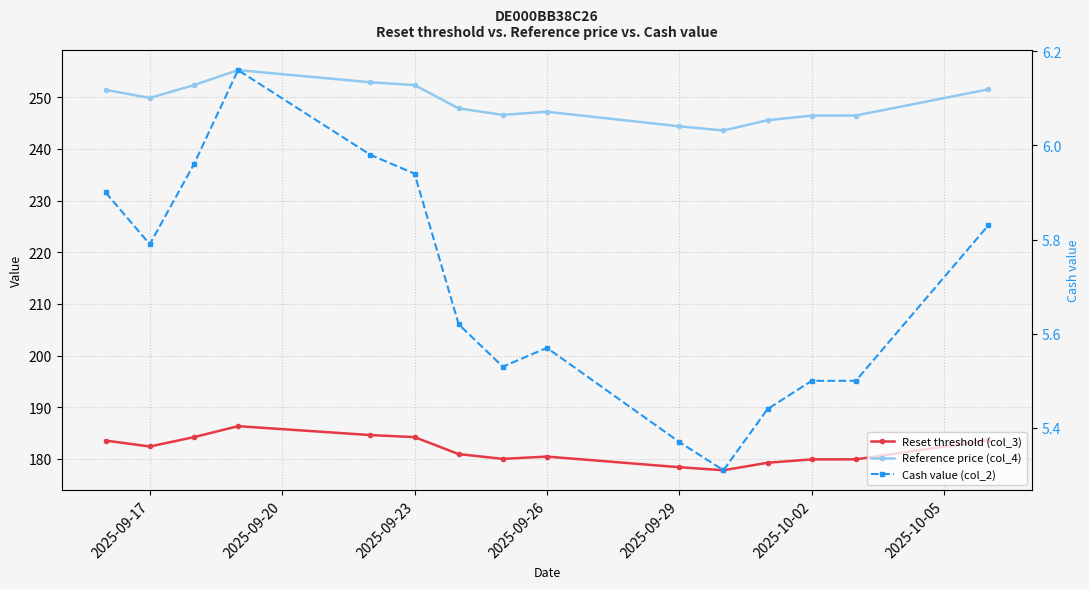

What is the sum of all Reset threshold (col_3) values?

2725.4